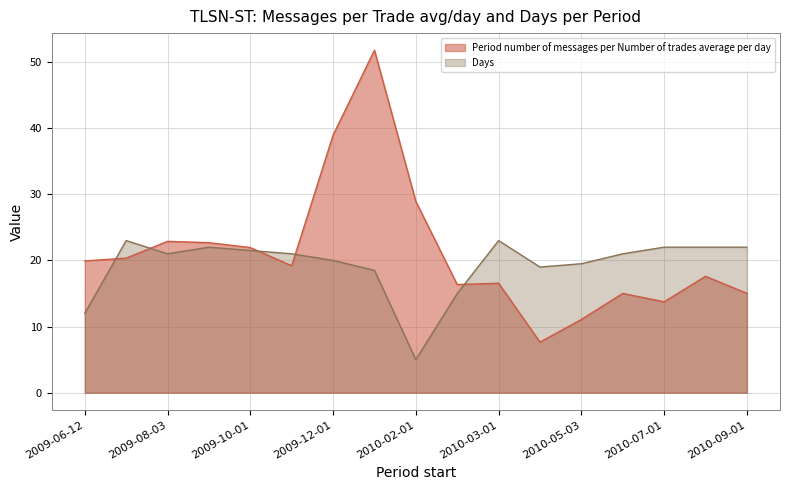

Which series changed the most between 2009-08-03 and 2010-08-02?

Period number of messages per Number of trades average per day